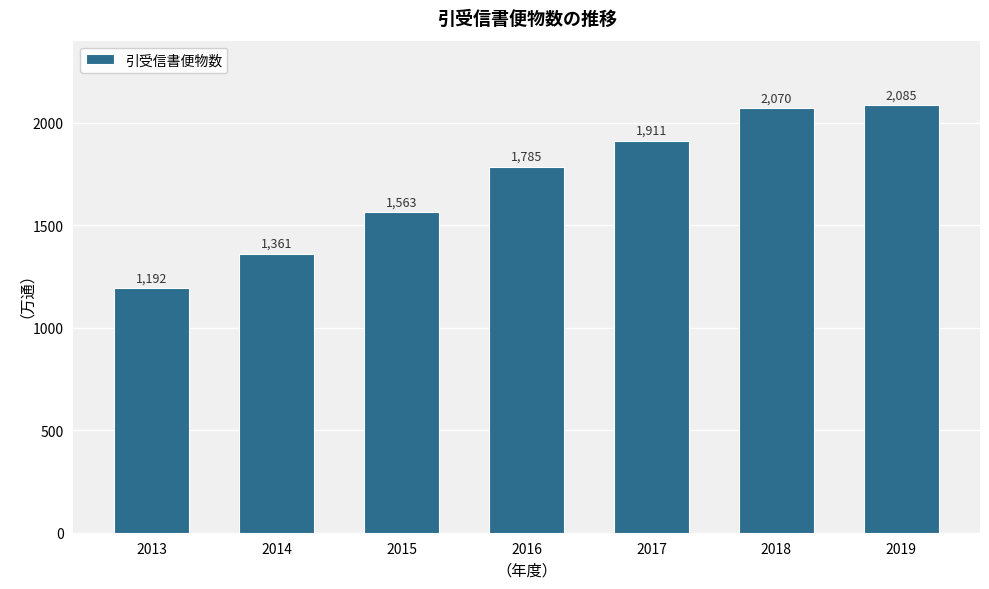

True or false: the data shows 3351 at 2019.

False